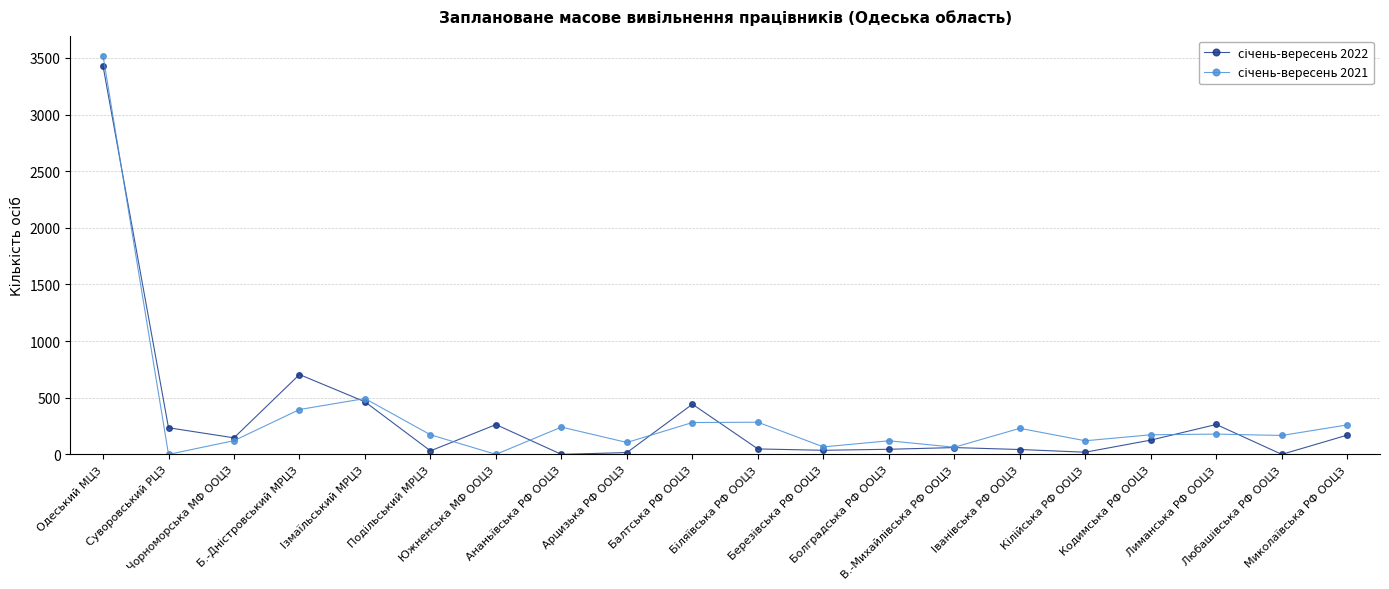

What is the maximum value shown in the chart?

3521